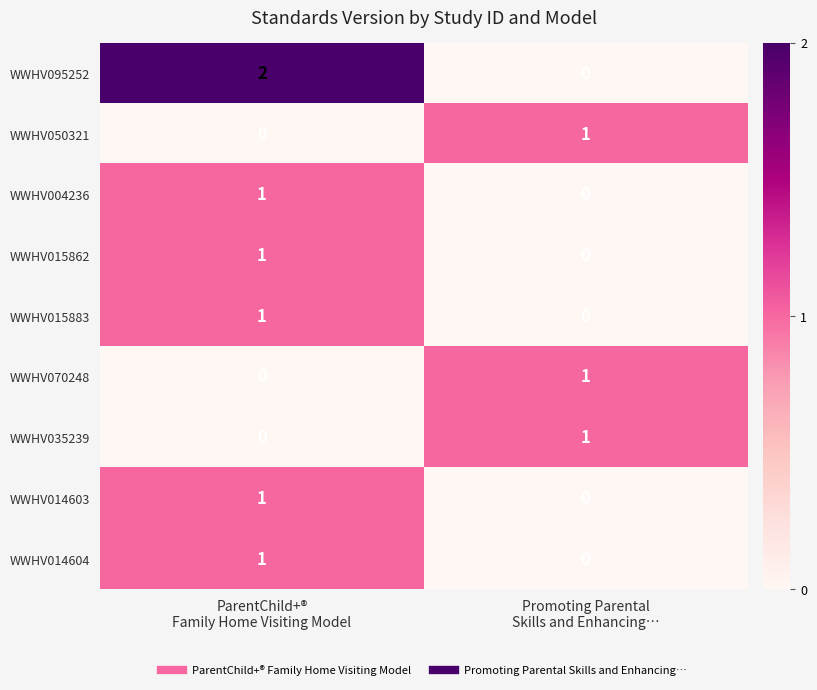

Reading right to left, extract all data points from this chart.

WWHV095252: 0	2
WWHV050321: 1	0
WWHV004236: 0	1
WWHV015862: 0	1
WWHV015883: 0	1
WWHV070248: 1	0
WWHV035239: 1	0
WWHV014603: 0	1
WWHV014604: 0	1